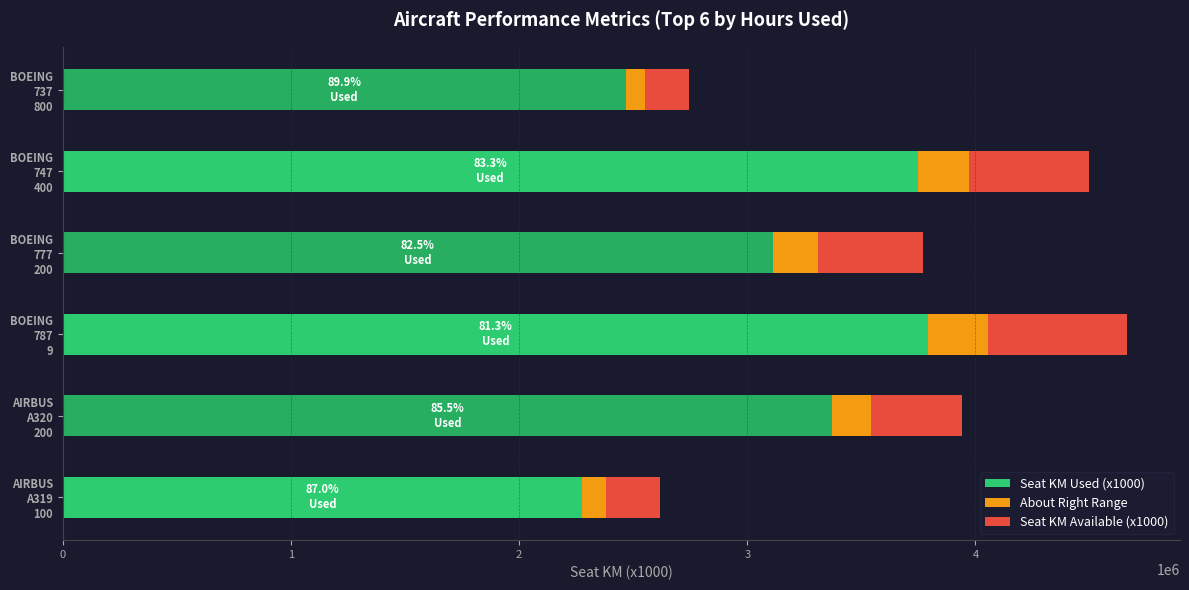

What is the maximum value for Seat KM Used (x1000)?

3792420.0